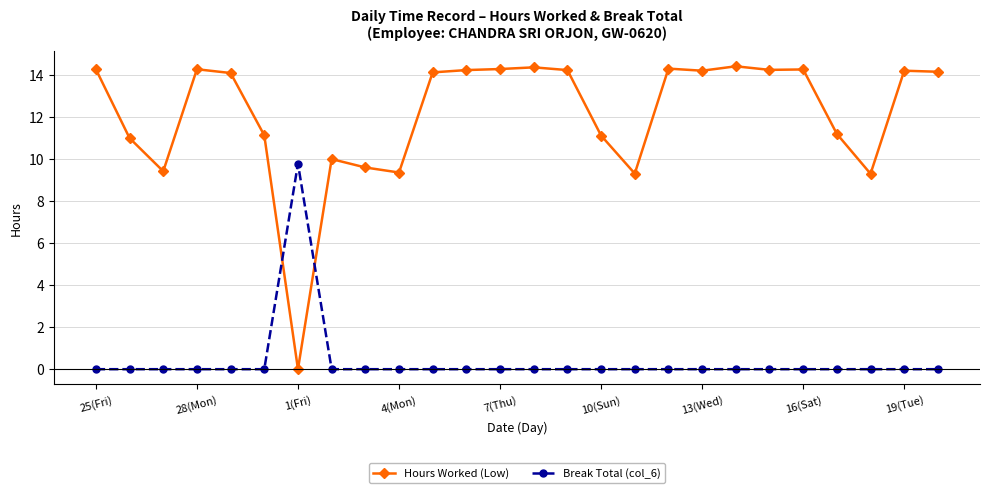

Does the chart have visible grid lines?

Yes